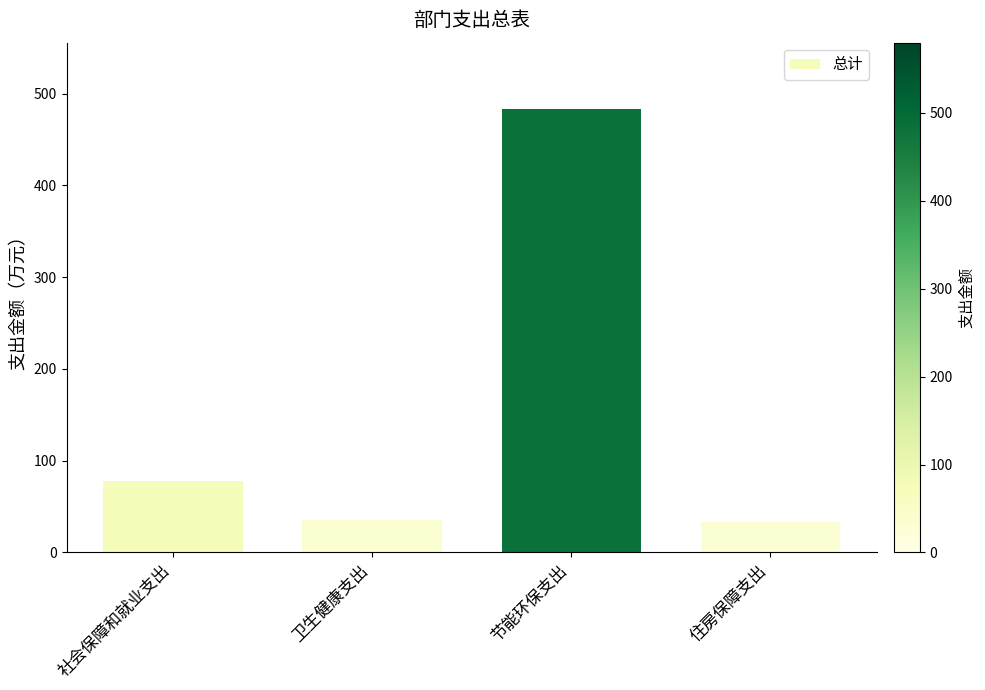

Count the number of data series in this chart.

1